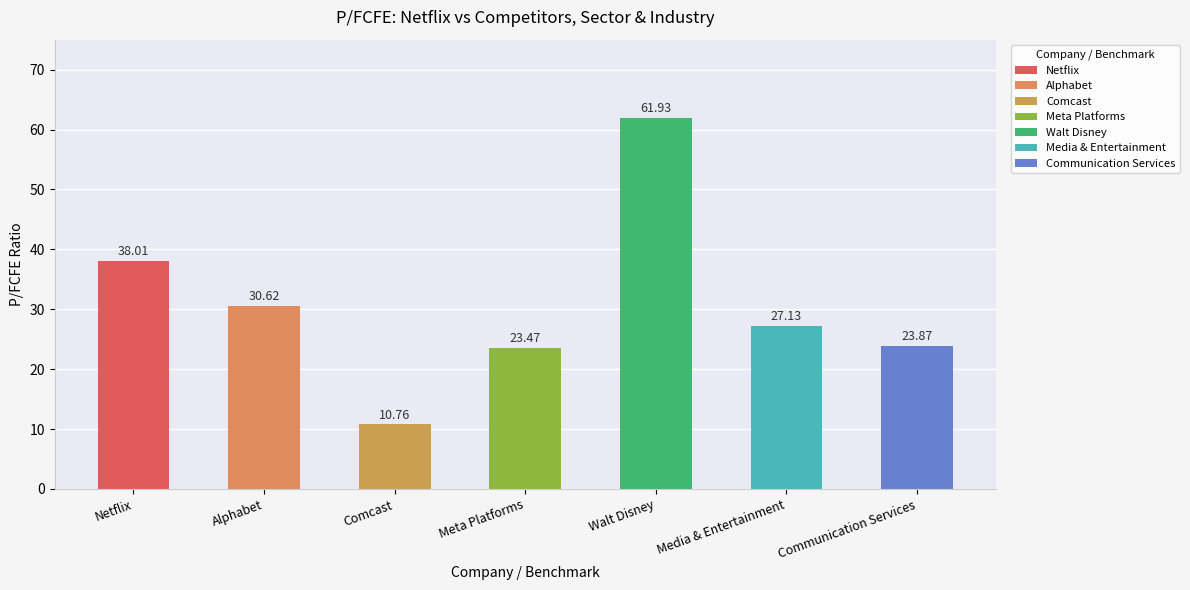

What is the value of the 7th bar from the left?

23.9